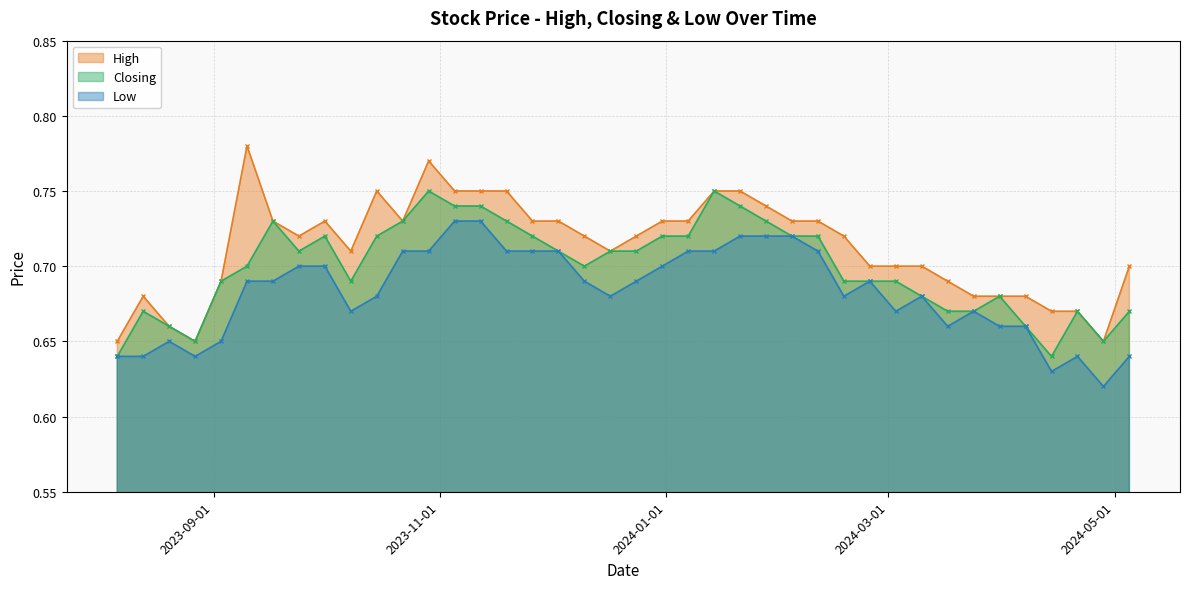

Rank the categories by Closing value from lowest to highest.

14/04/2024, 06/08/2023, 28/04/2024, 27/08/2023, 07/04/2024, 20/08/2023, 05/05/2024, 21/04/2024, 24/03/2024, 17/03/2024, 13/08/2023, 31/03/2024, 10/03/2024, 03/03/2024, 25/02/2024, 18/02/2024, 08/10/2023, 03/09/2023, 10/12/2023, 10/09/2023, 24/12/2023, 17/12/2023, 03/12/2023, 24/09/2023, 11/02/2024, 04/02/2024, 07/01/2024, 31/12/2023, 26/11/2023, 15/10/2023, 01/10/2023, 28/01/2024, 19/11/2023, 22/10/2023, 17/09/2023, 21/01/2024, 12/11/2023, 05/11/2023, 14/01/2024, 29/10/2023